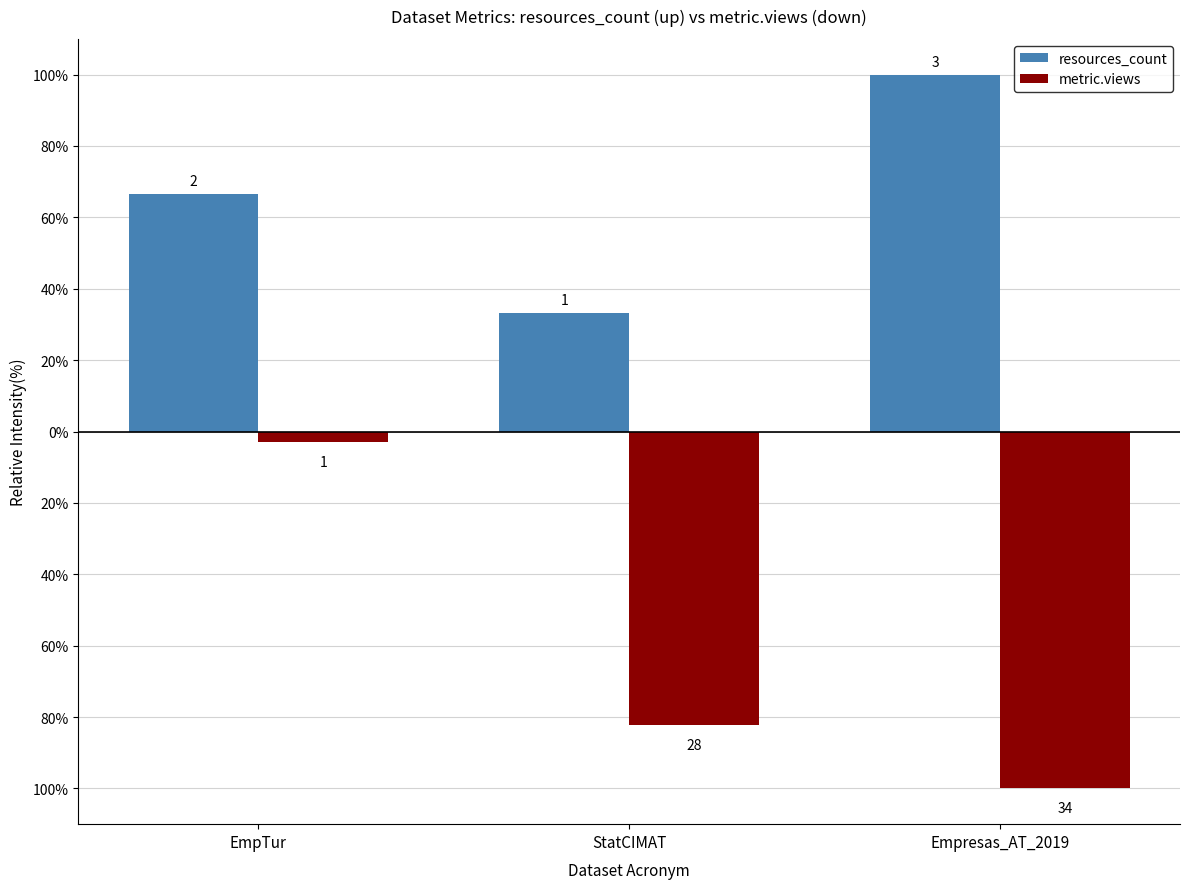

What are all the series names shown in the legend?

resources_count, metric.views